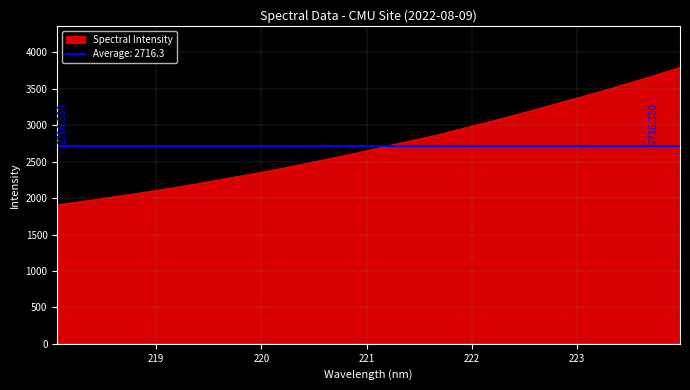

The value at 219.9712 is 2348.3. True or false?

True